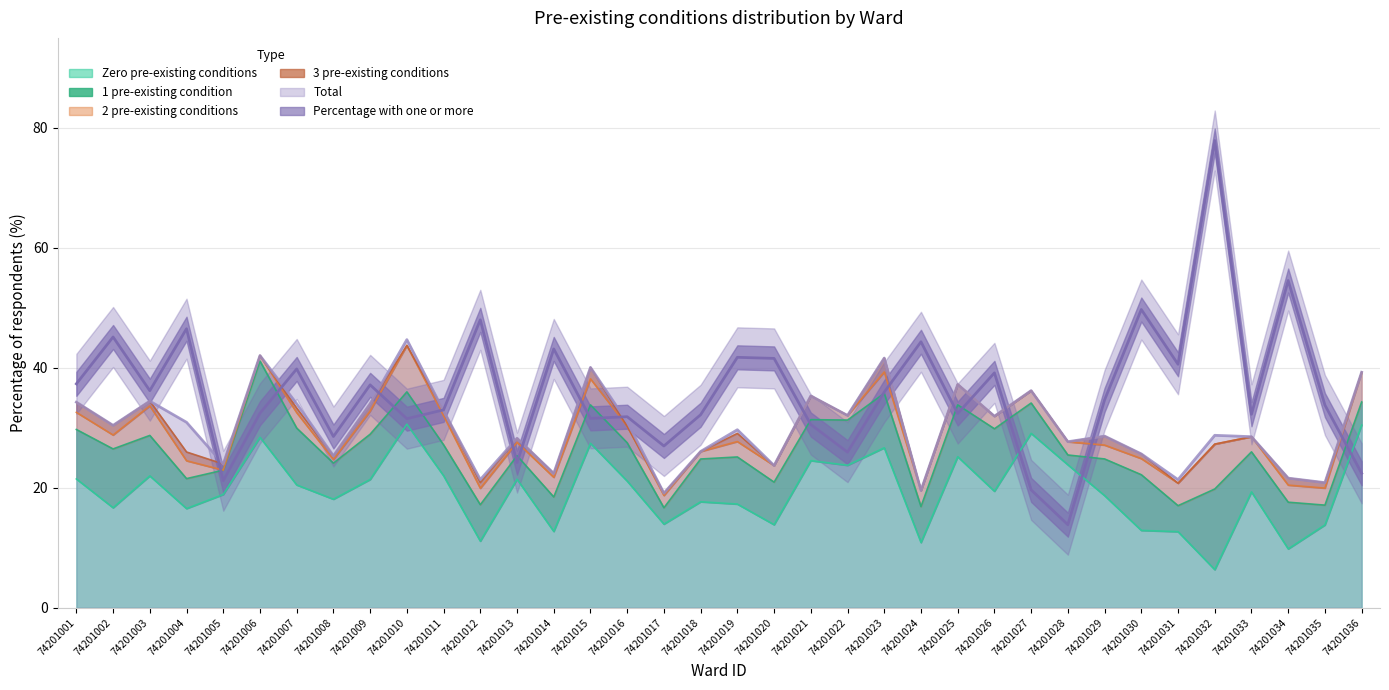

Is the value of Total at 74201035 greater than the value of Zero pre-existing conditions at 74201029?

Yes